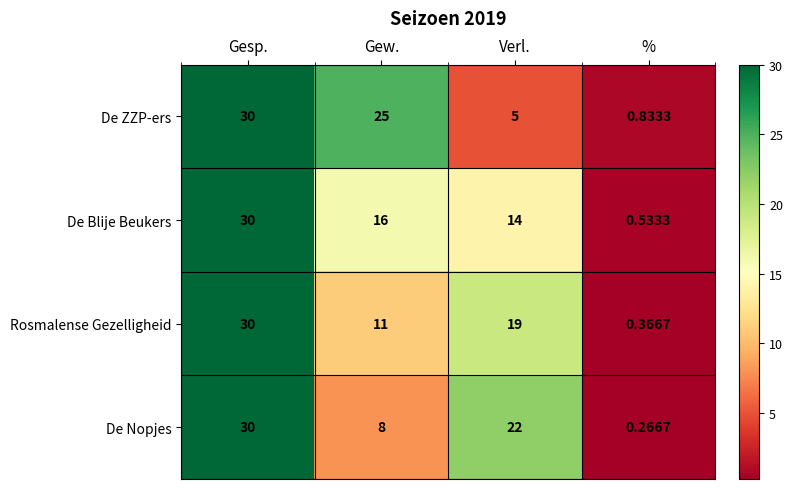

At %, list the series in order from largest to smallest.

De ZZP-ers, De Blije Beukers, Rosmalense Gezelligheid, De Nopjes